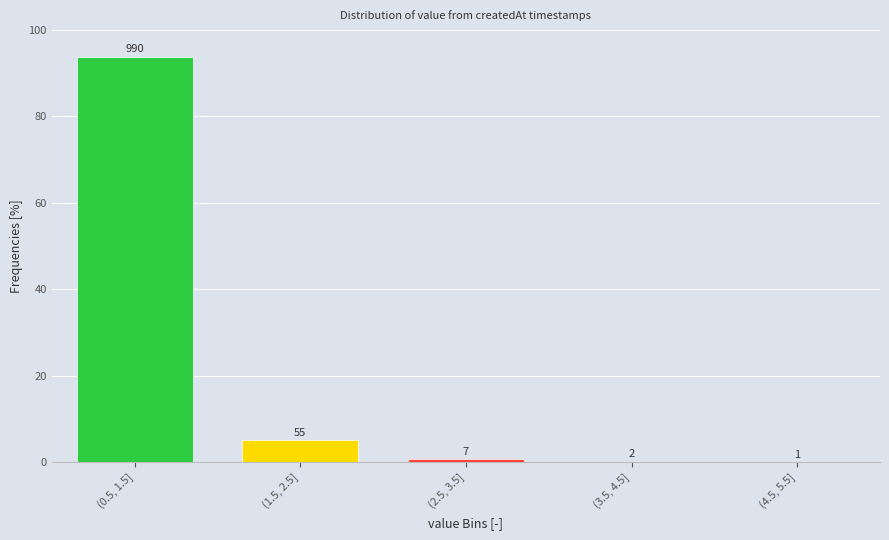

Are the bars horizontal?

No